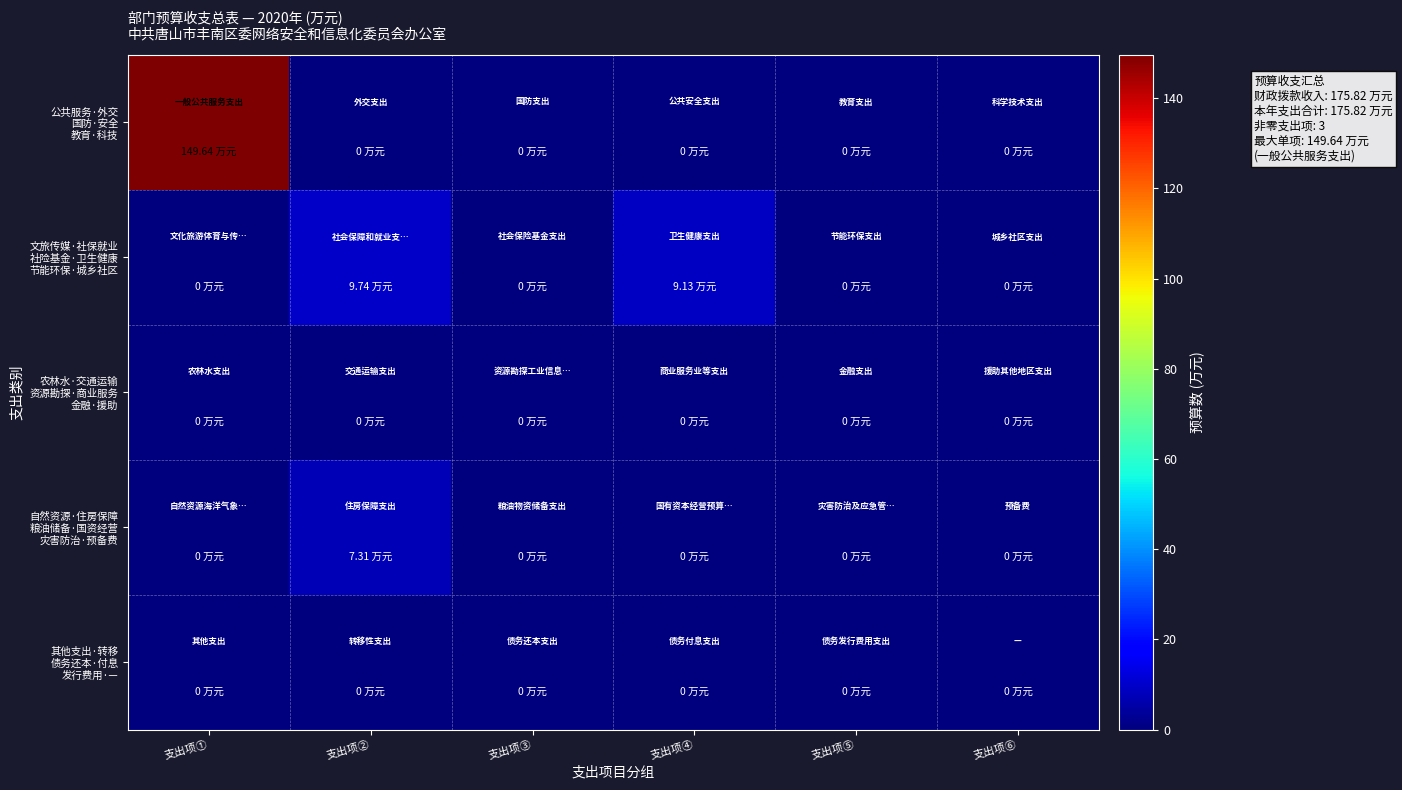

At which category is the sum across all series the highest?

支出项①